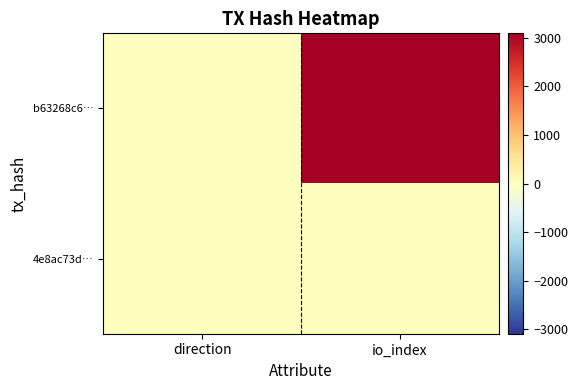

Which label corresponds to the smallest value in the chart?

direction